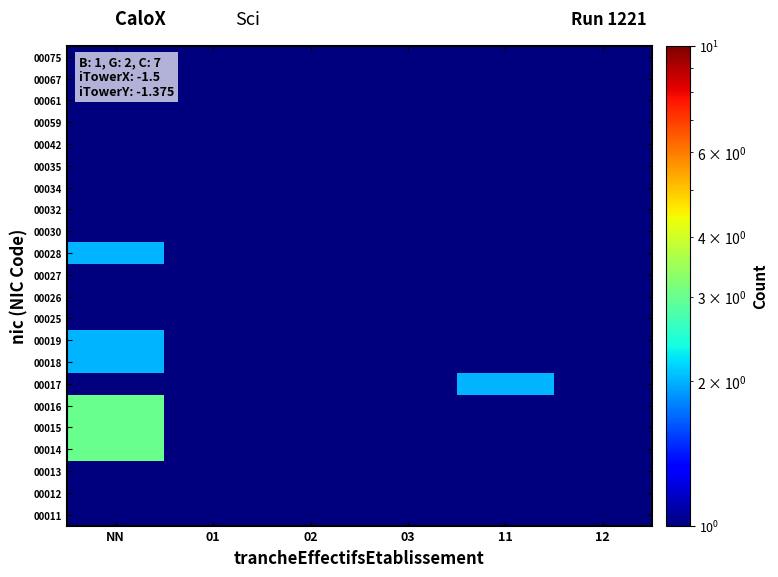

Reading left to right, list all the values displayed in this chart.

00011: NN=1.0	01=0.5	02=0.5	03=0.5	11=0.5	12=0.5
00012: NN=1.0	01=0.5	02=0.5	03=0.5	11=0.5	12=0.5
00013: NN=1.0	01=0.5	02=0.5	03=0.5	11=0.5	12=0.5
00014: NN=3.0	01=0.5	02=0.5	03=0.5	11=0.5	12=0.5
00015: NN=3.0	01=0.5	02=0.5	03=0.5	11=0.5	12=0.5
00016: NN=3.0	01=1.0	02=0.5	03=0.5	11=0.5	12=0.5
00017: NN=0.5	01=0.5	02=0.5	03=0.5	11=2.0	12=0.5
00018: NN=2.0	01=0.5	02=0.5	03=0.5	11=1.0	12=0.5
00019: NN=2.0	01=0.5	02=0.5	03=0.5	11=0.5	12=0.5
00025: NN=1.0	01=0.5	02=0.5	03=0.5	11=0.5	12=0.5
00026: NN=0.5	01=0.5	02=0.5	03=1.0	11=0.5	12=1.0
00027: NN=1.0	01=0.5	02=0.5	03=0.5	11=0.5	12=0.5
00028: NN=2.0	01=0.5	02=0.5	03=0.5	11=0.5	12=0.5
00030: NN=1.0	01=0.5	02=0.5	03=0.5	11=0.5	12=0.5
00032: NN=1.0	01=0.5	02=0.5	03=0.5	11=0.5	12=0.5
00034: NN=0.5	01=0.5	02=1.0	03=0.5	11=0.5	12=0.5
00035: NN=1.0	01=0.5	02=0.5	03=0.5	11=0.5	12=0.5
00042: NN=1.0	01=0.5	02=0.5	03=0.5	11=0.5	12=0.5
00059: NN=1.0	01=0.5	02=0.5	03=0.5	11=0.5	12=0.5
00061: NN=1.0	01=0.5	02=0.5	03=0.5	11=0.5	12=0.5
00067: NN=1.0	01=0.5	02=0.5	03=0.5	11=0.5	12=0.5
00075: NN=1.0	01=0.5	02=0.5	03=0.5	11=0.5	12=0.5